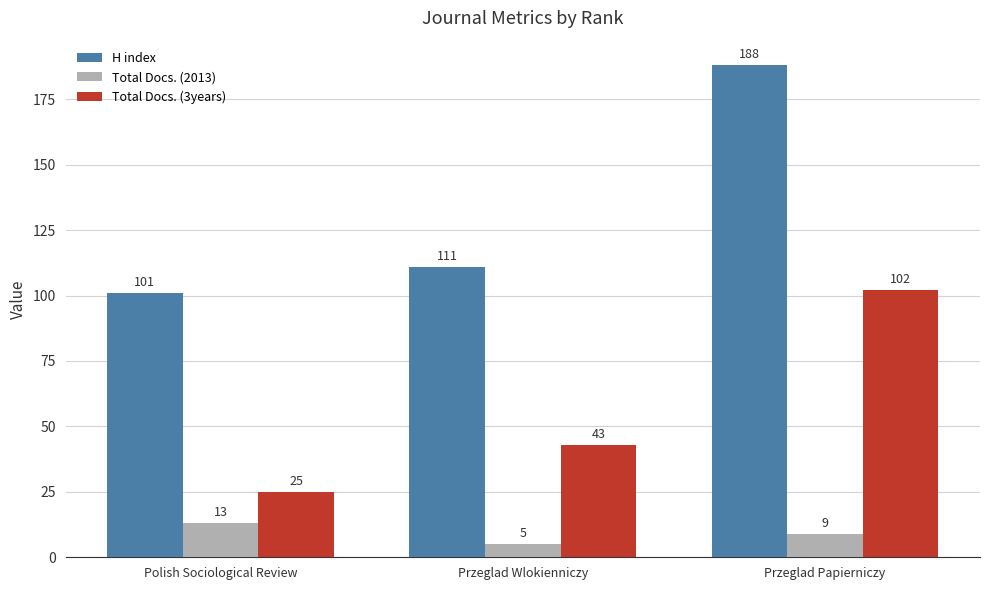

What is the greatest value displayed?

188